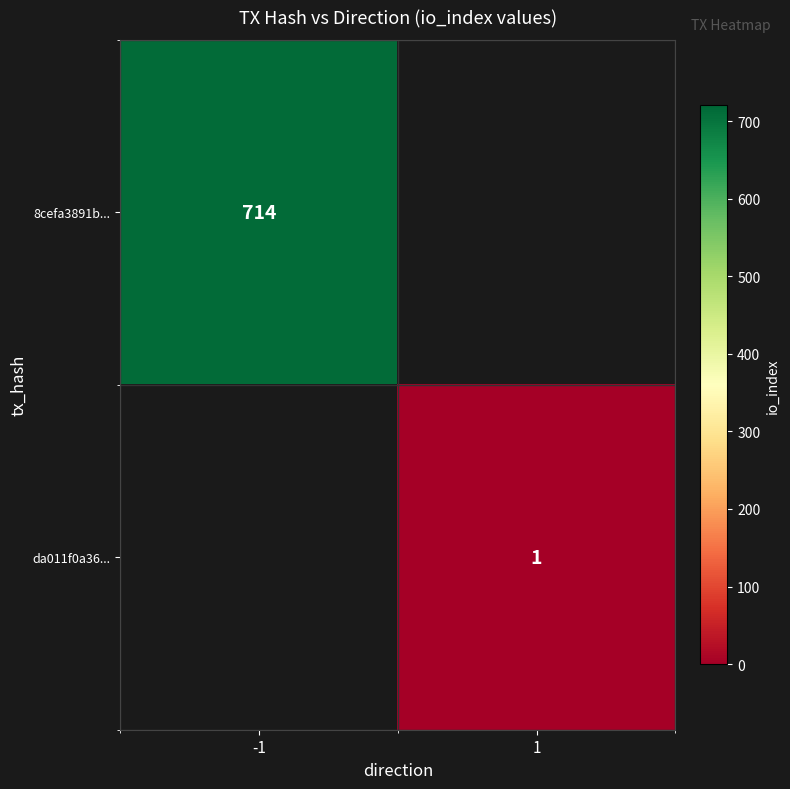

The 8cefa3891b... series shows 309 at -1. True or false?

False